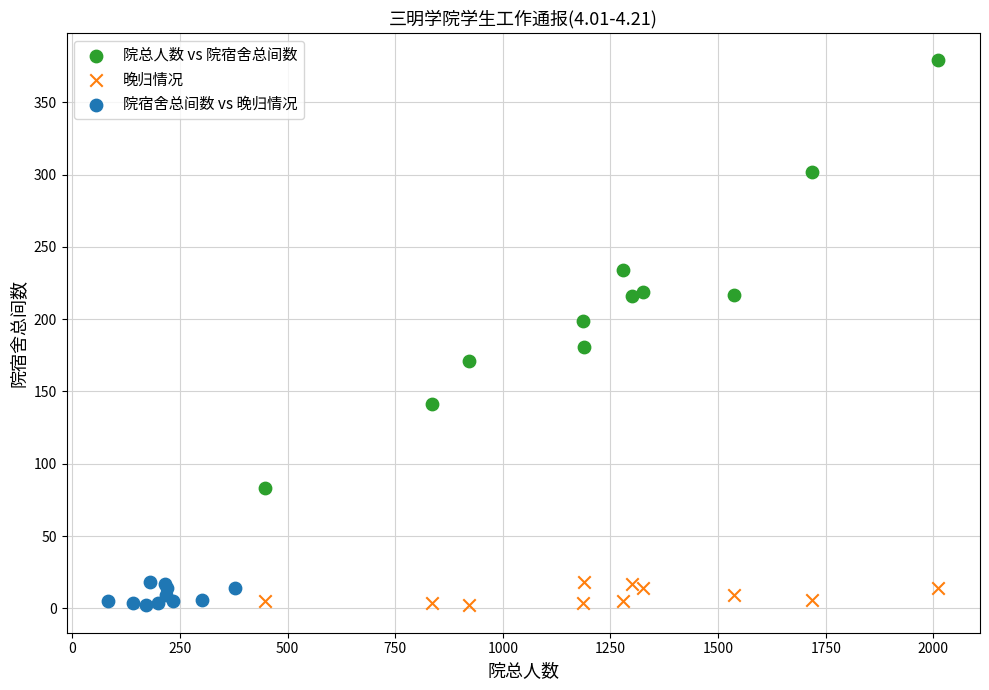

What are all the series names shown in the legend?

院总人数 vs 院宿舍总间数, 晚归情况, 院宿舍总间数 vs 晚归情况